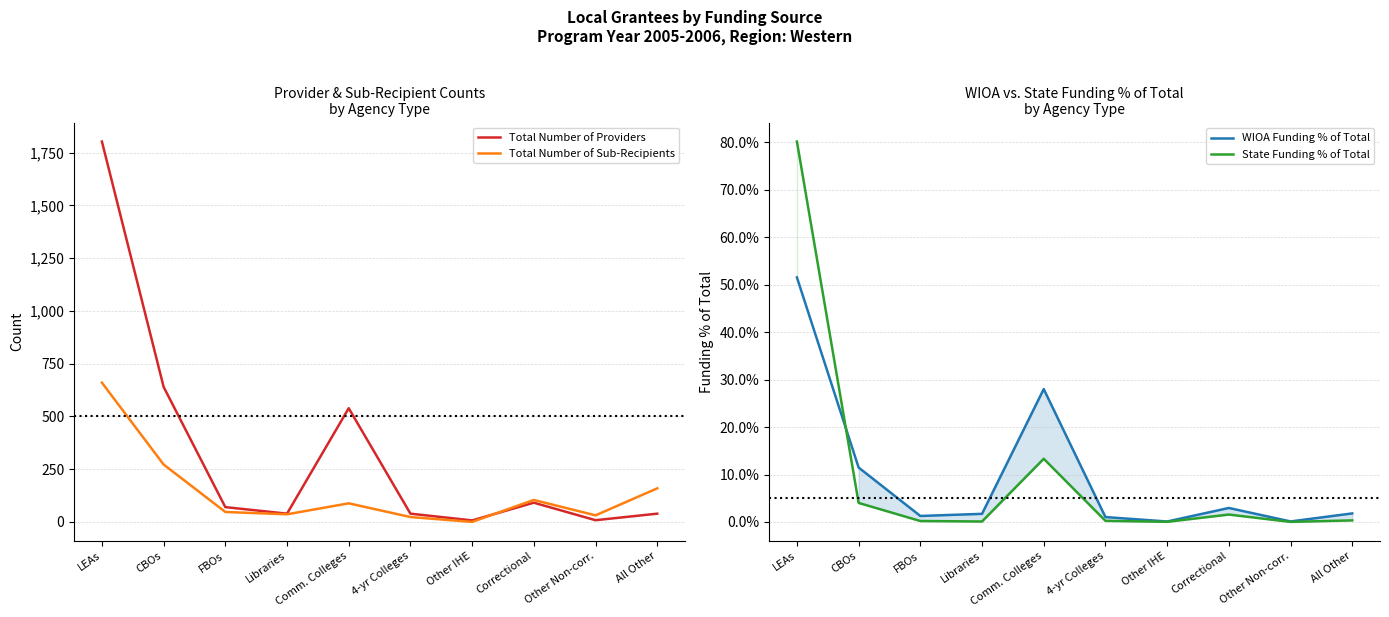

Where does the Total Number of Providers series first go above 70?

LEAs